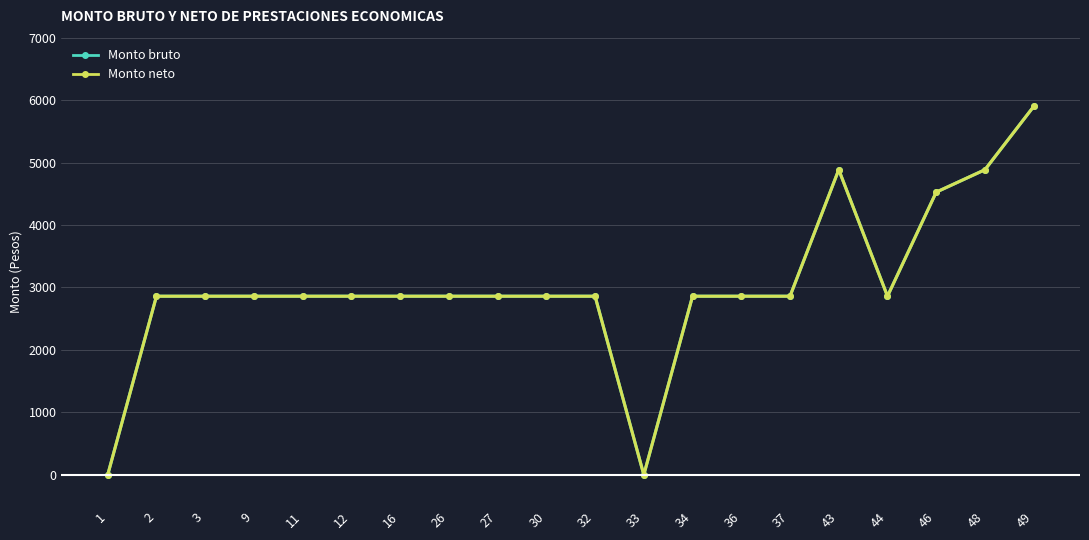

Is this an area chart (filled region under the line)?

No